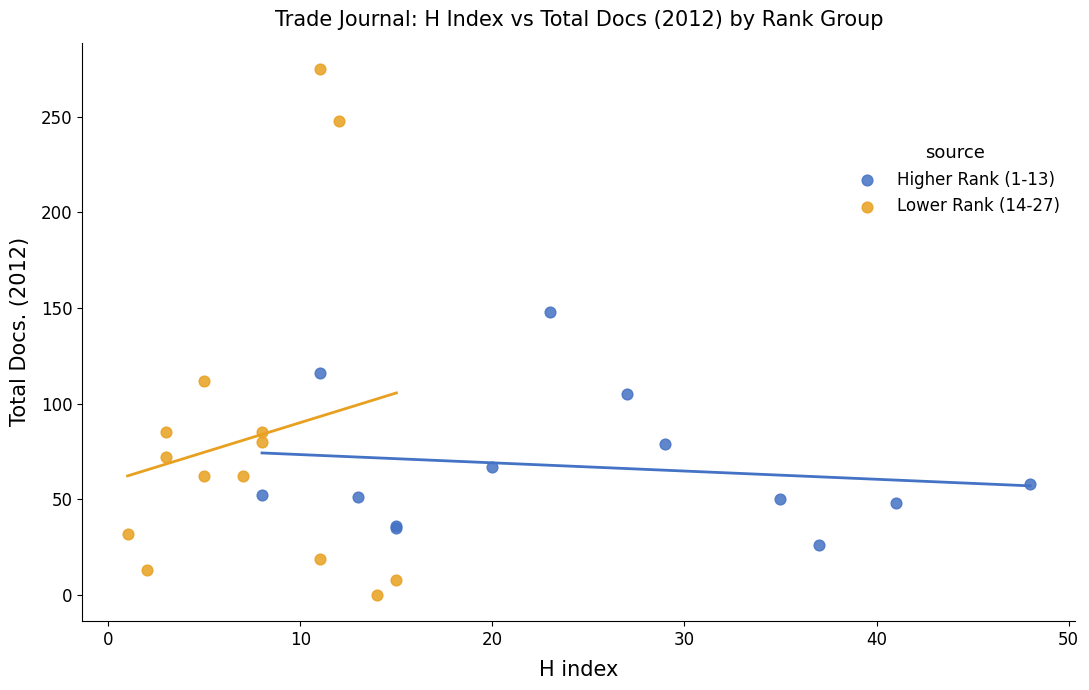

Which series has the widest spread of Y values?

Lower Rank (14-27)